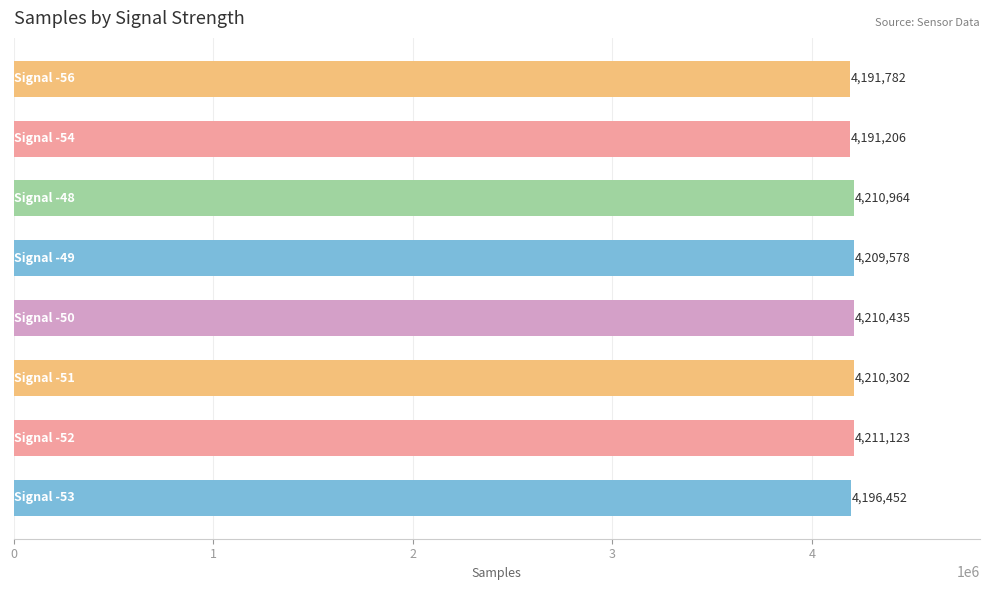

What is the smallest value displayed?

4191206